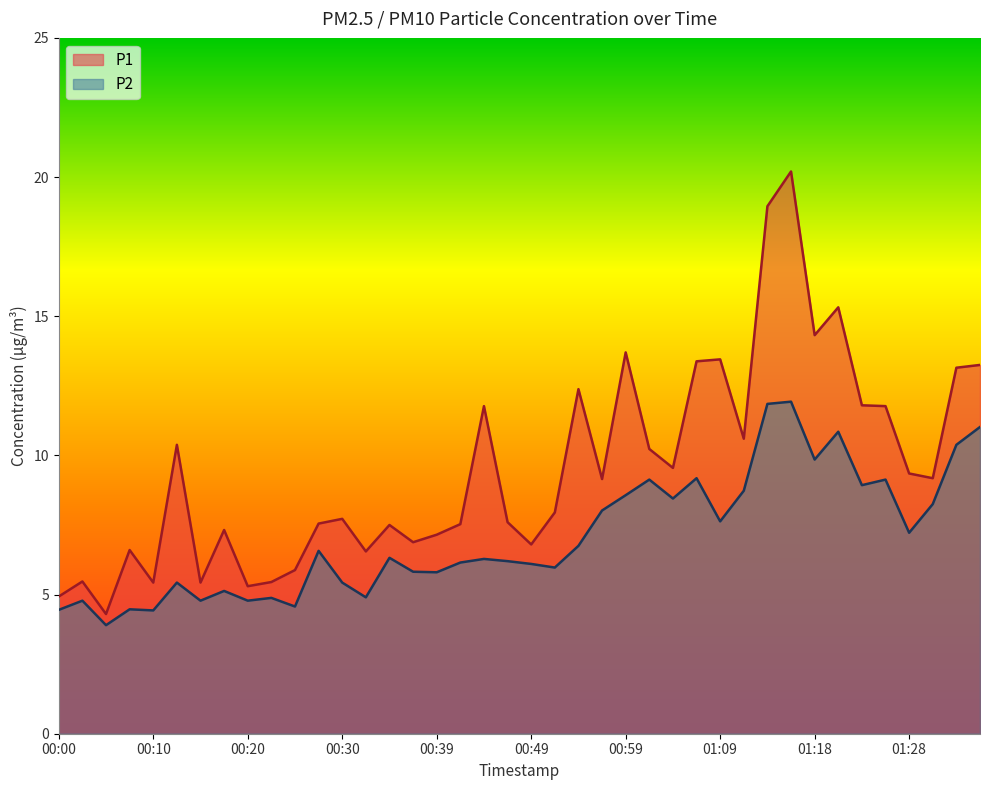

What is the value of the P2 point at the 10th from the left?

4.9